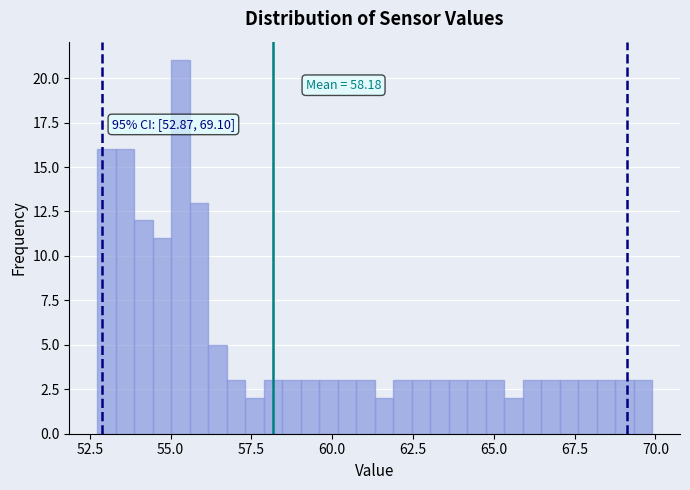

Read against the x-axis, roughly where is the centre of the tallest bar?

55.5